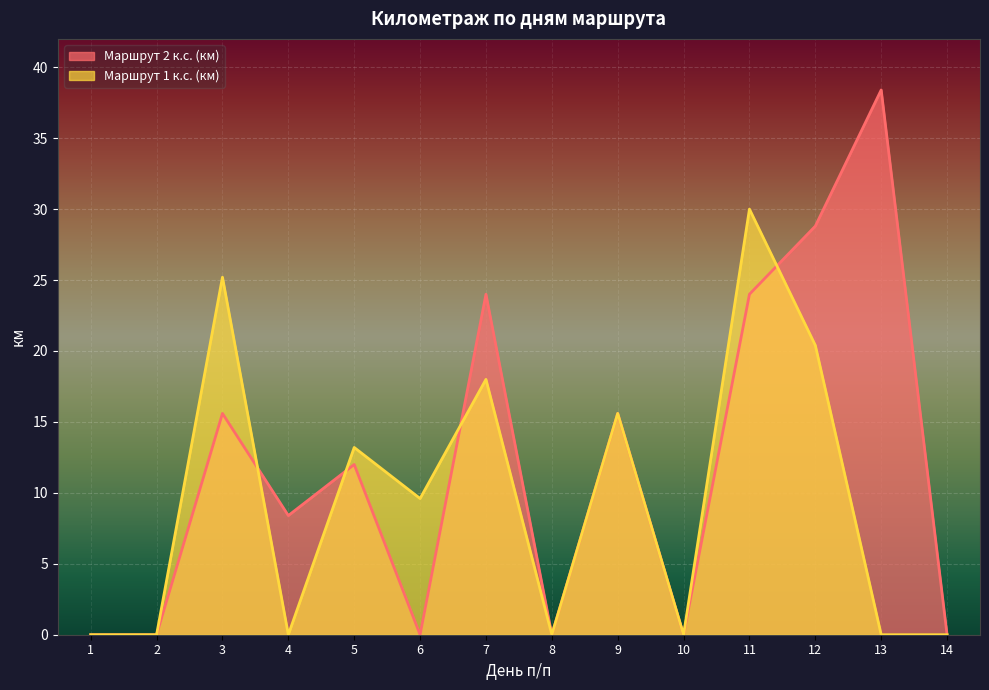

What is the sum of the Маршрут 2 к.с. (км) values at 4 and 12?

37.2